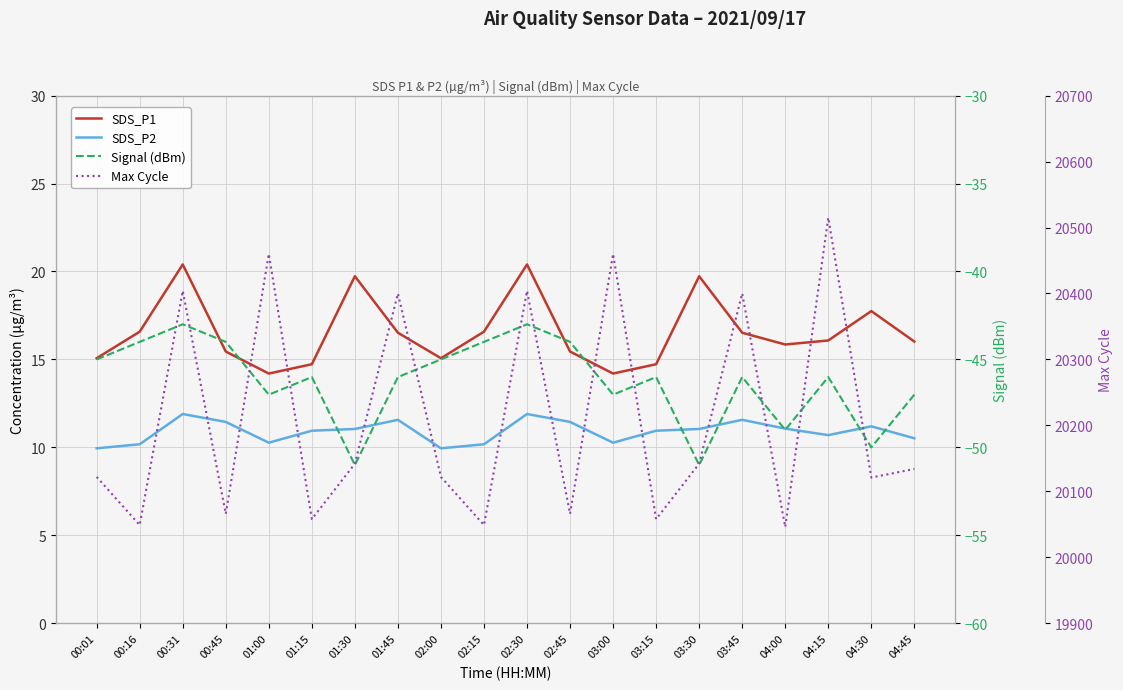

Reading right to left, list all the values displayed in this chart.

SDS_P1: 04:45=16.0	04:30=17.8	04:15=16.1	04:00=15.8	03:45=16.5	03:30=19.7	03:15=14.7	03:00=14.2	02:45=15.4	02:30=20.4	02:15=16.6	02:00=15.1	01:45=16.5	01:30=19.7	01:15=14.7	01:00=14.2	00:45=15.4	00:31=20.4	00:16=16.6	00:01=15.1
SDS_P2: 04:45=10.5	04:30=11.2	04:15=10.7	04:00=11.1	03:45=11.6	03:30=11.1	03:15=10.9	03:00=10.3	02:45=11.4	02:30=11.9	02:15=10.2	02:00=9.9	01:45=11.6	01:30=11.1	01:15=10.9	01:00=10.3	00:45=11.4	00:31=11.9	00:16=10.2	00:01=9.9
Signal: 04:45=-47.0	04:30=-50.0	04:15=-46.0	04:00=-49.0	03:45=-46.0	03:30=-51.0	03:15=-46.0	03:00=-47.0	02:45=-44.0	02:30=-43.0	02:15=-44.0	02:00=-45.0	01:45=-46.0	01:30=-51.0	01:15=-46.0	01:00=-47.0	00:45=-44.0	00:31=-43.0	00:16=-44.0	00:01=-45.0
Max_cycle: 04:45=20134.0	04:30=20121.0	04:15=20515.0	04:00=20046.0	03:45=20400.0	03:30=20142.0	03:15=20058.0	03:00=20460.0	02:45=20066.0	02:30=20404.0	02:15=20049.0	02:00=20122.0	01:45=20400.0	01:30=20142.0	01:15=20058.0	01:00=20460.0	00:45=20066.0	00:31=20404.0	00:16=20049.0	00:01=20122.0